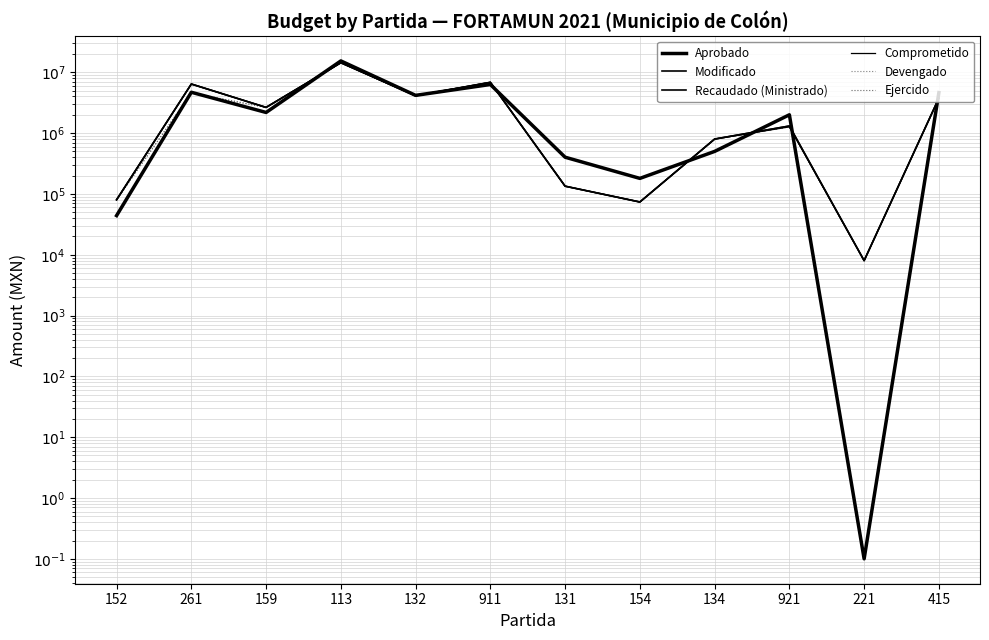

Is this an area chart (filled region under the line)?

No